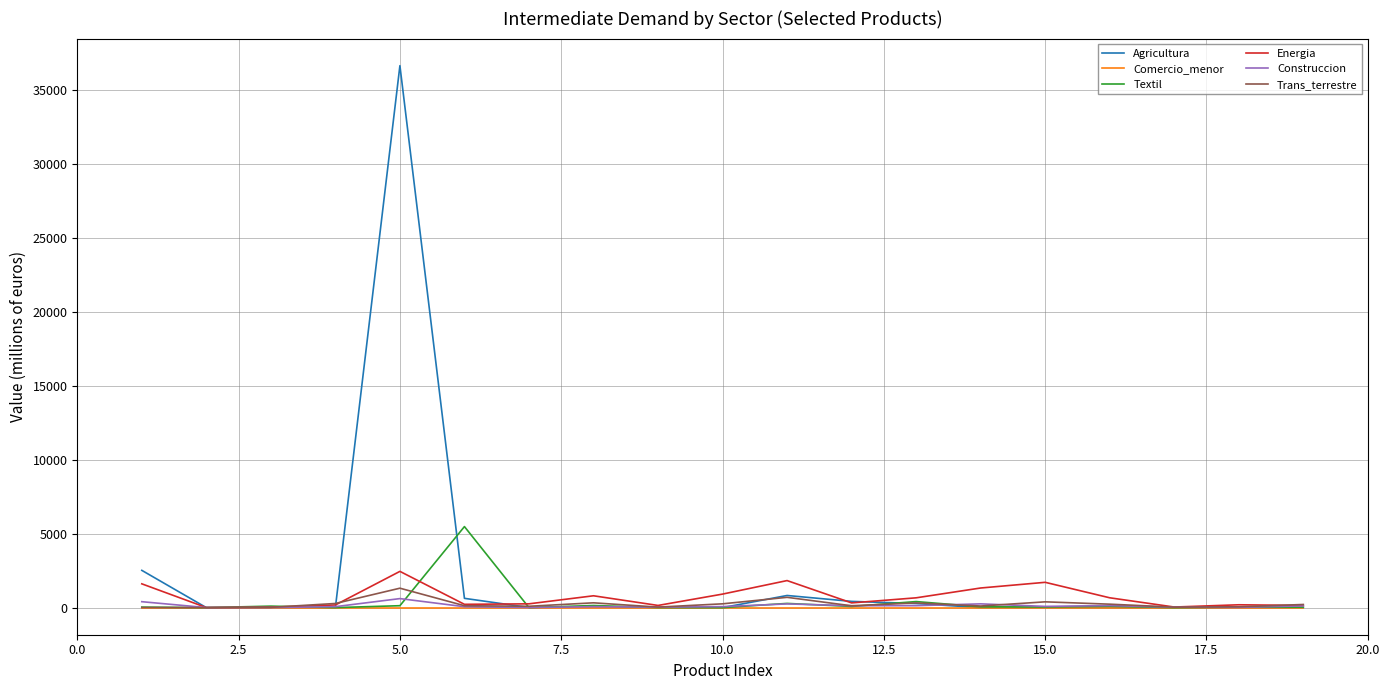

Which series has the largest range (max minus min)?

Agricultura